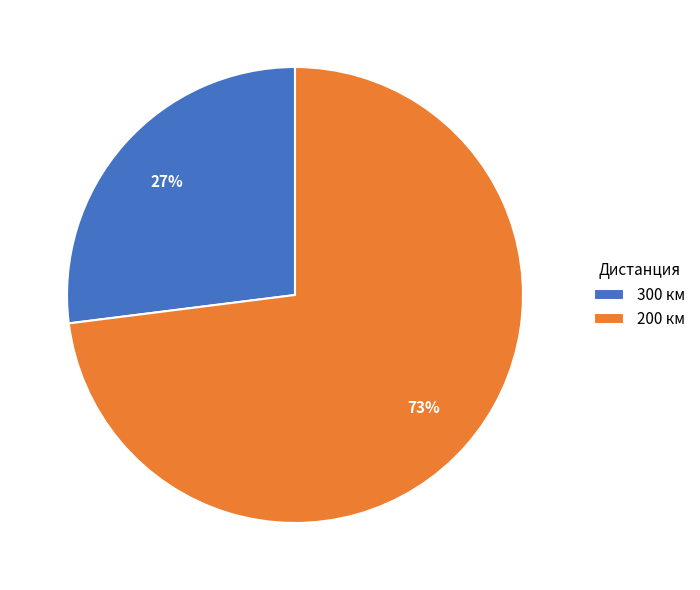

To the nearest percent, what is the average slice percentage?

50%